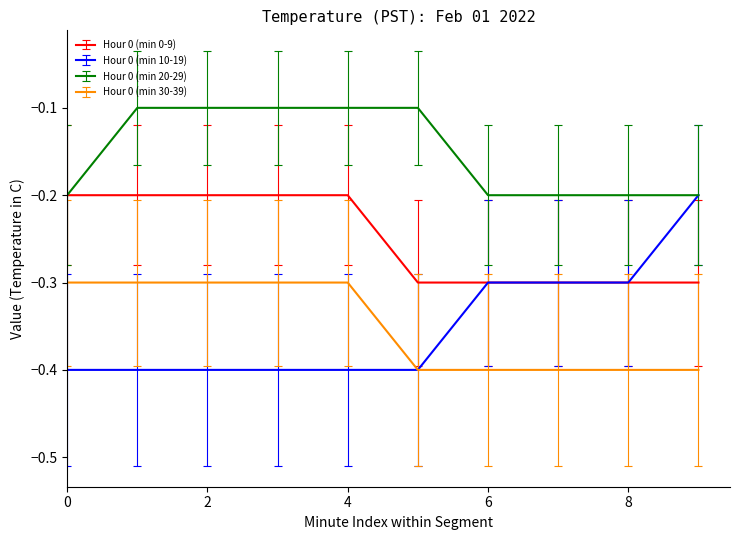

Which series has the largest total across all categories?

Hour 0 (min 20-29)